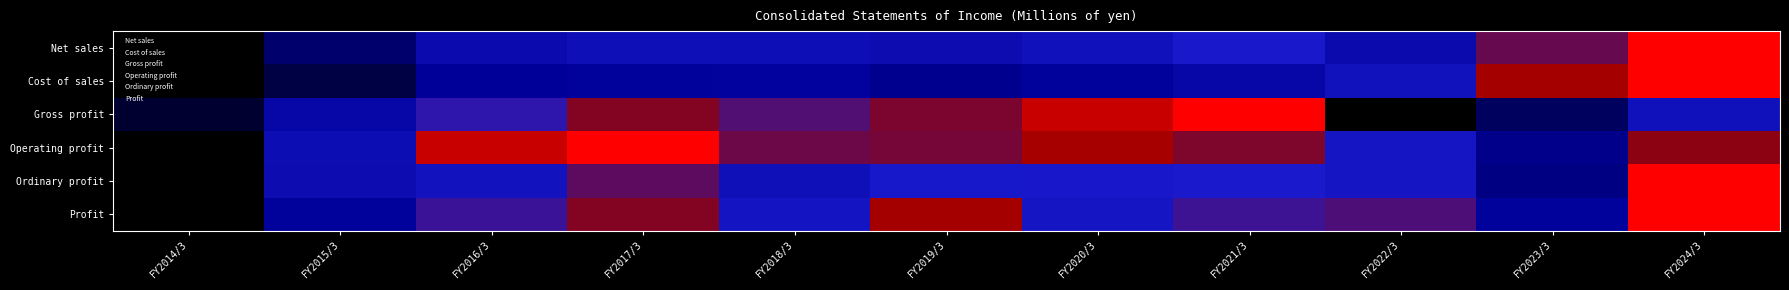

Reading left to right, list all the values displayed in this chart.

Net sales: FY2014/3=0.0	FY2015/3=0.2	FY2016/3=0.4	FY2017/3=0.5	FY2018/3=0.5	FY2019/3=0.5	FY2020/3=0.5	FY2021/3=0.6	FY2022/3=0.4	FY2023/3=0.8	FY2024/3=1.0
Cost of sales: FY2014/3=0.0	FY2015/3=0.1	FY2016/3=0.3	FY2017/3=0.3	FY2018/3=0.3	FY2019/3=0.3	FY2020/3=0.3	FY2021/3=0.4	FY2022/3=0.6	FY2023/3=0.9	FY2024/3=1.0
Gross profit: FY2014/3=0.1	FY2015/3=0.4	FY2016/3=0.7	FY2017/3=0.8	FY2018/3=0.7	FY2019/3=0.8	FY2020/3=0.9	FY2021/3=1.0	FY2022/3=0.0	FY2023/3=0.2	FY2024/3=0.5
Operating profit: FY2014/3=0.0	FY2015/3=0.5	FY2016/3=0.9	FY2017/3=1.0	FY2018/3=0.8	FY2019/3=0.8	FY2020/3=0.9	FY2021/3=0.8	FY2022/3=0.6	FY2023/3=0.3	FY2024/3=0.8
Ordinary profit: FY2014/3=0.0	FY2015/3=0.5	FY2016/3=0.6	FY2017/3=0.8	FY2018/3=0.5	FY2019/3=0.6	FY2020/3=0.6	FY2021/3=0.6	FY2022/3=0.6	FY2023/3=0.3	FY2024/3=1.0
Profit: FY2014/3=0.0	FY2015/3=0.3	FY2016/3=0.7	FY2017/3=0.8	FY2018/3=0.6	FY2019/3=0.9	FY2020/3=0.6	FY2021/3=0.7	FY2022/3=0.7	FY2023/3=0.3	FY2024/3=1.0